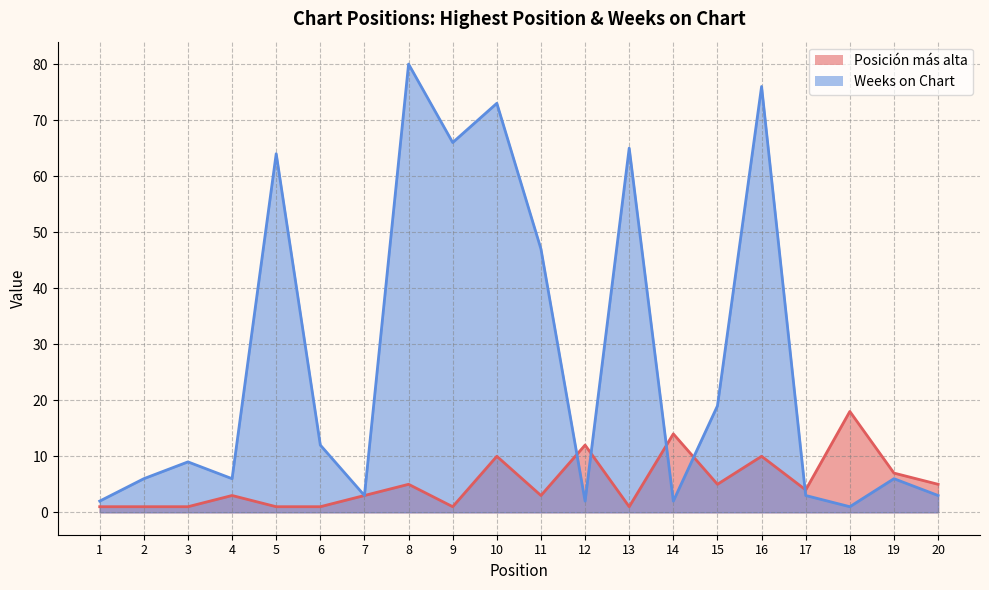

Is the value of Posición más alta at 3 greater than the value of Weeks on Chart at 10?

No